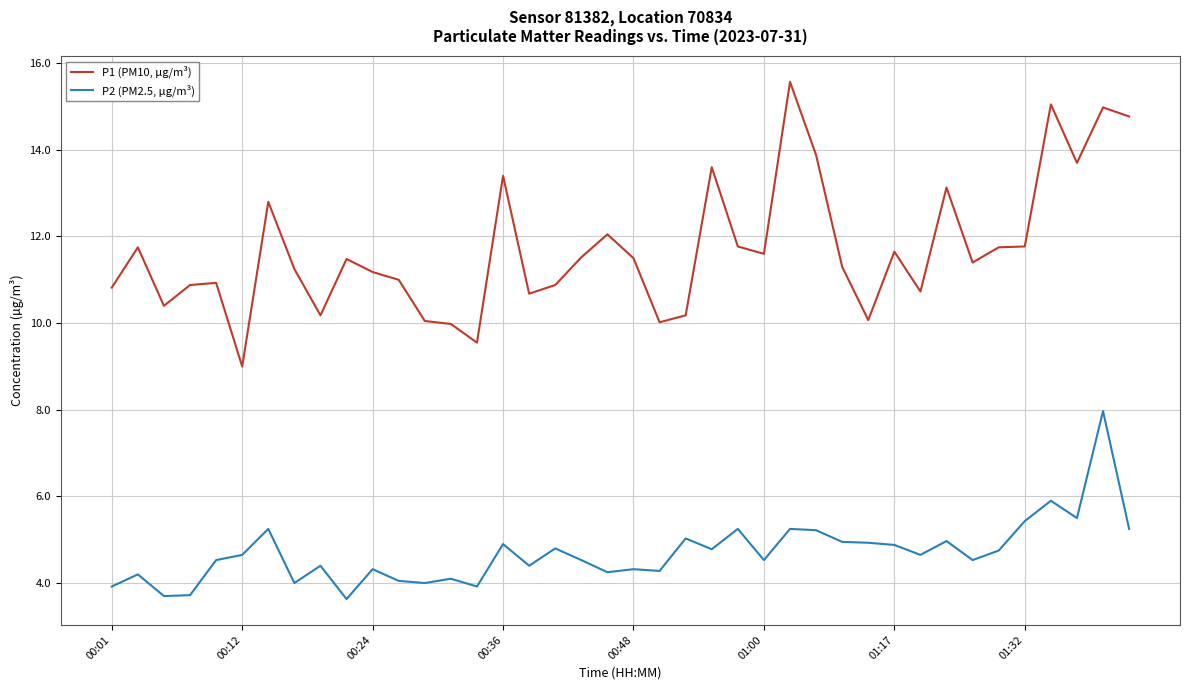

What is the minimum value shown in the chart?

3.6